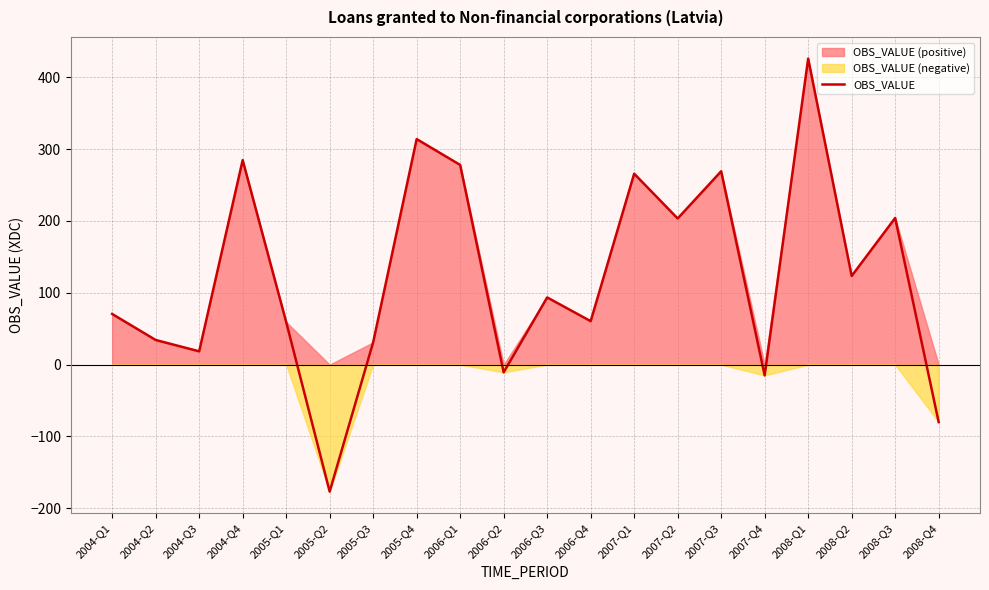

Reading left to right, extract all data points from this chart.

2004-Q1=70.5	2004-Q2=34.3	2004-Q3=18.5	2004-Q4=284.6	2005-Q1=59.4	2005-Q2=-176.7	2005-Q3=31.1	2005-Q4=313.9	2006-Q1=277.9	2006-Q2=-10.7	2006-Q3=93.5	2006-Q4=60.5	2007-Q1=265.7	2007-Q2=203.4	2007-Q3=269.1	2007-Q4=-15.0	2008-Q1=425.9	2008-Q2=123.4	2008-Q3=204.1	2008-Q4=-80.0